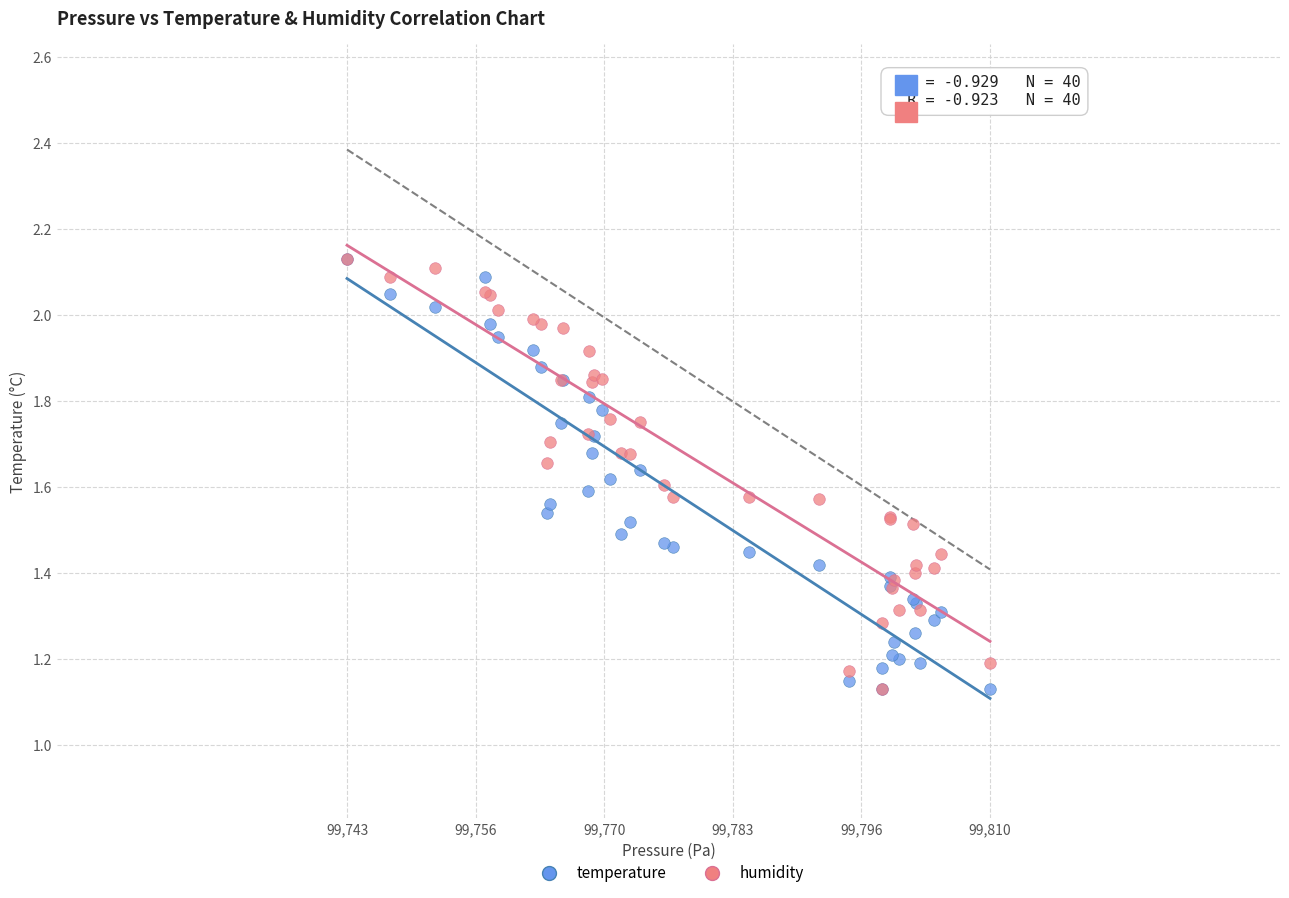

What are all the series names shown in the legend?

temperature, humidity